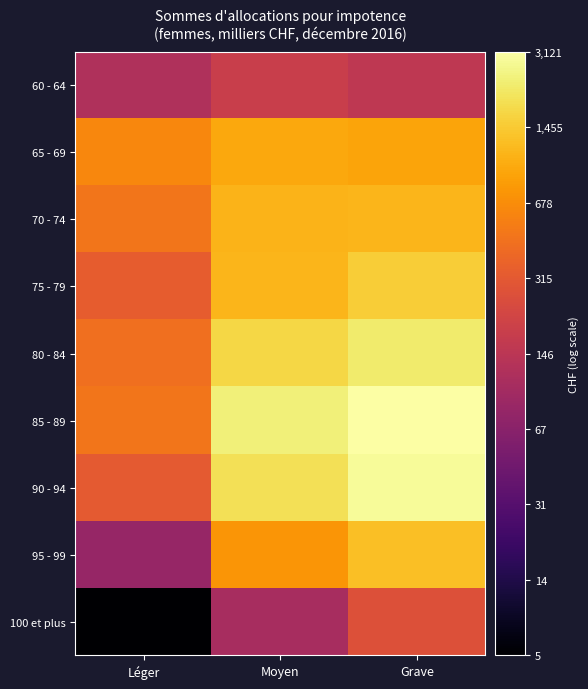

Reading left to right, list all the values displayed in this chart.

60 - 64: Léger=4.8	Moyen=5.2	Grave=5.1
65 - 69: Léger=6.4	Moyen=6.9	Grave=6.8
70 - 74: Léger=6.2	Moyen=7.0	Grave=7.0
75 - 79: Léger=5.8	Moyen=7.0	Grave=7.3
80 - 84: Léger=6.1	Moyen=7.4	Grave=7.7
85 - 89: Léger=6.2	Moyen=7.8	Grave=8.0
90 - 94: Léger=5.8	Moyen=7.6	Grave=8.0
95 - 99: Léger=4.4	Moyen=6.6	Grave=7.1
100 et plus: Léger=1.9	Moyen=4.7	Grave=5.6